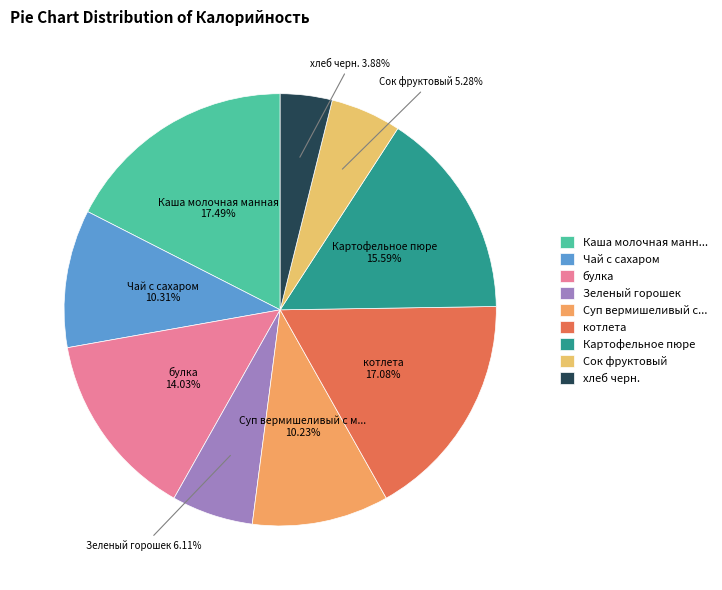

The Зеленый горошек slice represents 19% of the pie. True or false?

False